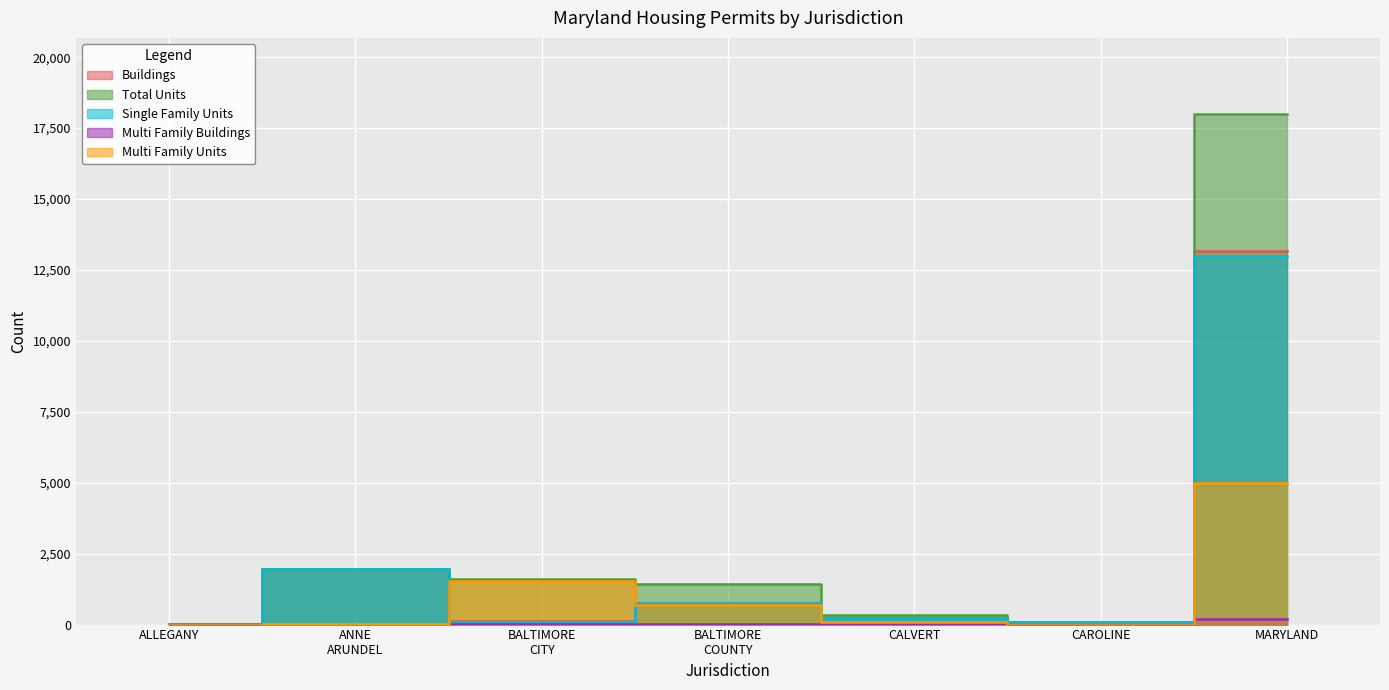

In Multi Family Buildings, how many points are higher than both neighbors (excluding endpoints)?

1